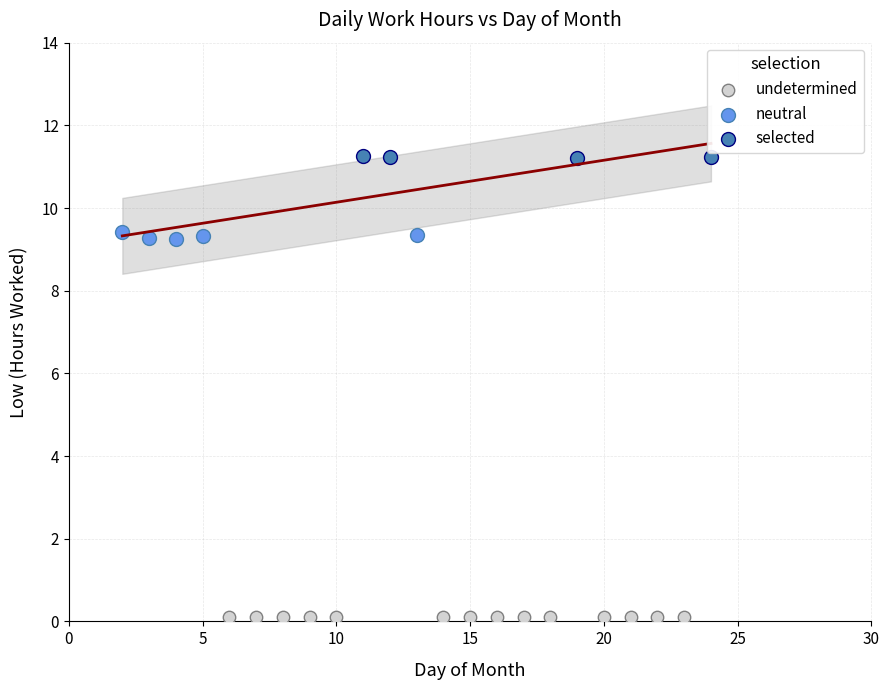

Which series contains the highest Y value?

selected